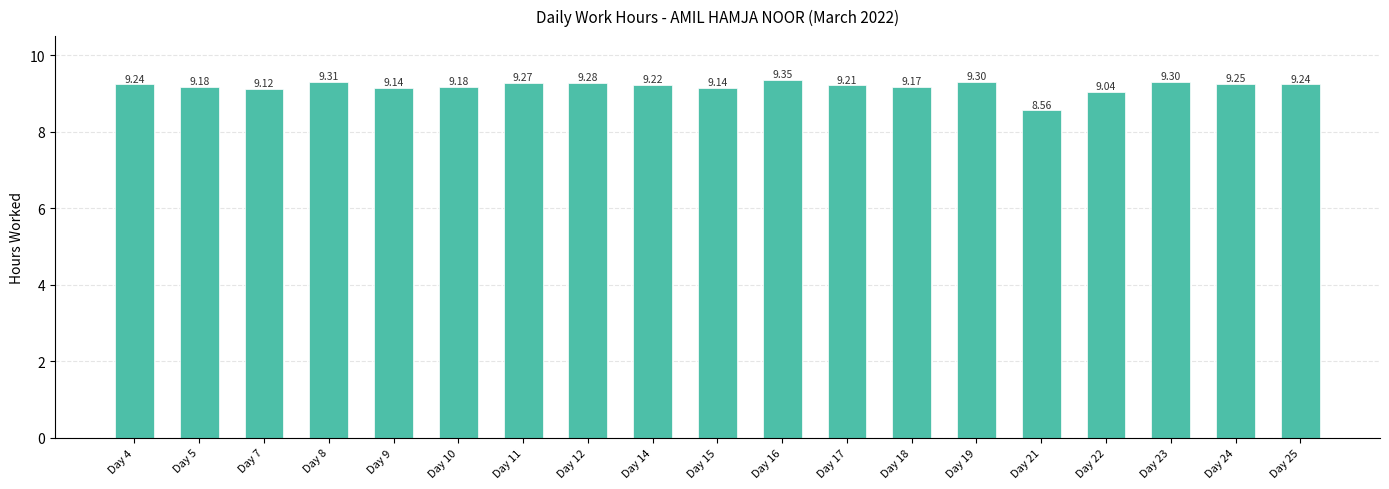

What is the difference between the second highest and second lowest values?

0.3